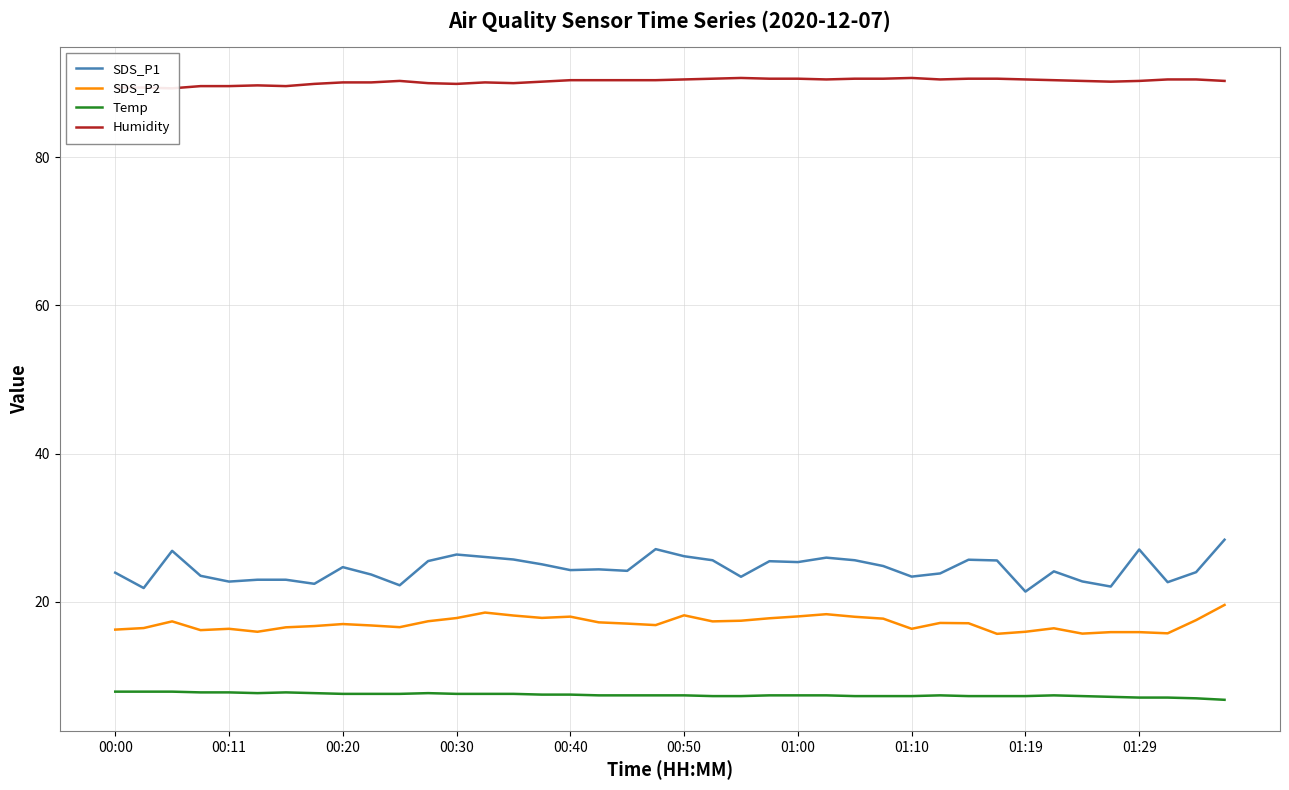

At which category does the chart reach its peak across all series?

22